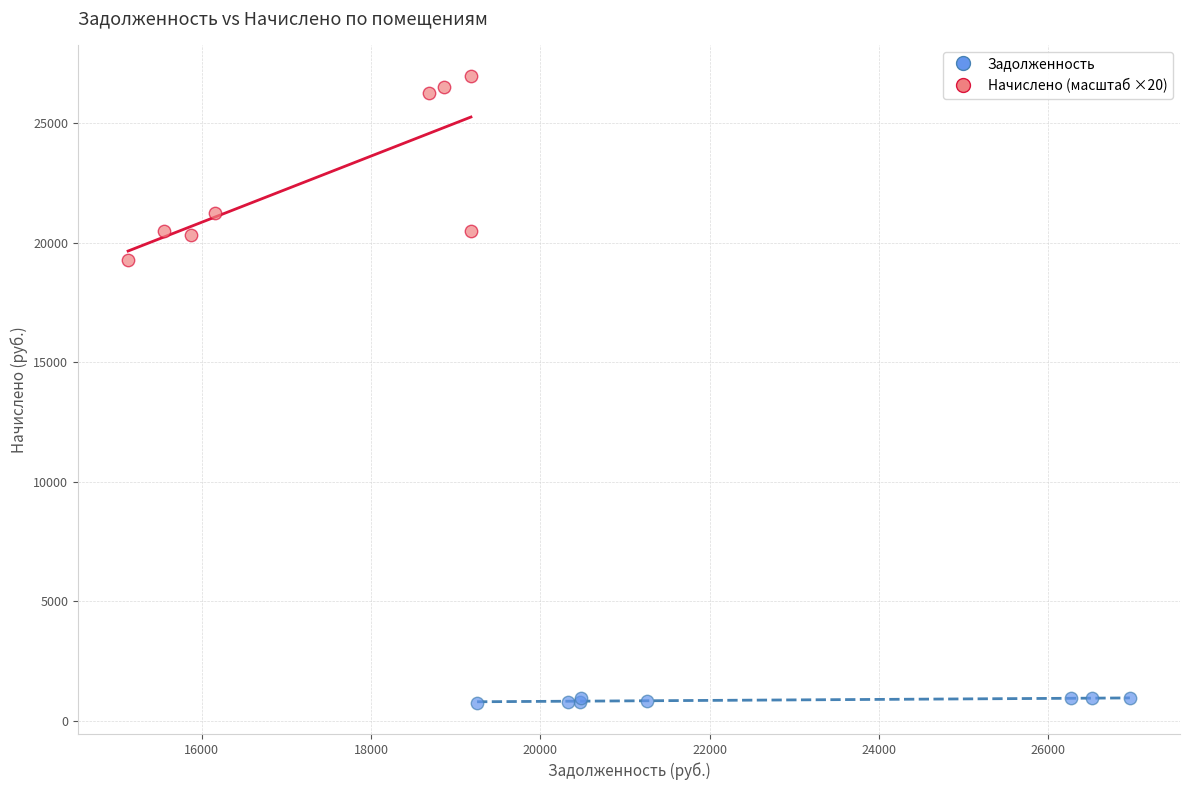

Which series has the widest spread of Y values?

Начислено (масштаб ×20)